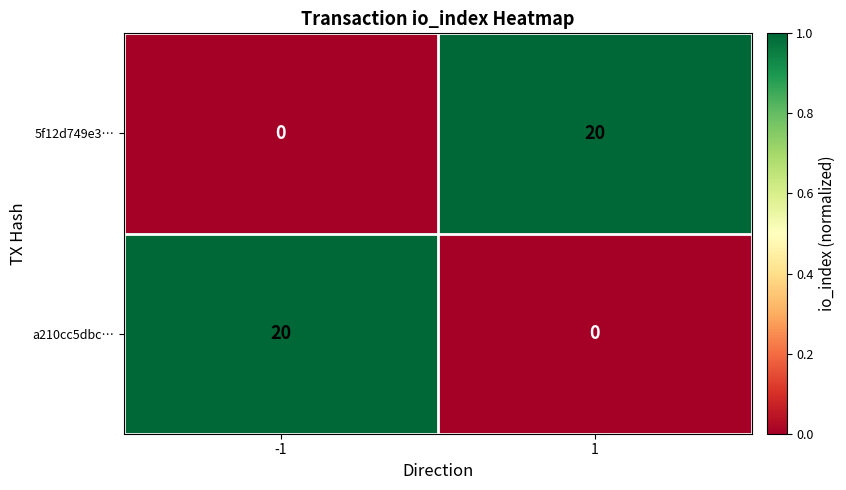

What is the spread (max minus min) of values at -1?

20